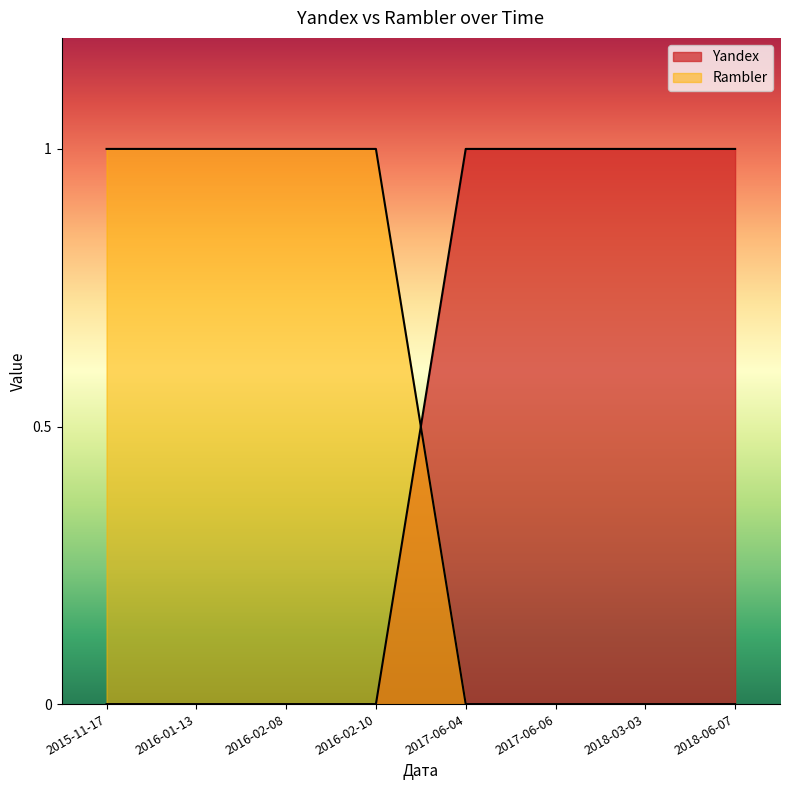

How many lines are shown in the chart?

2